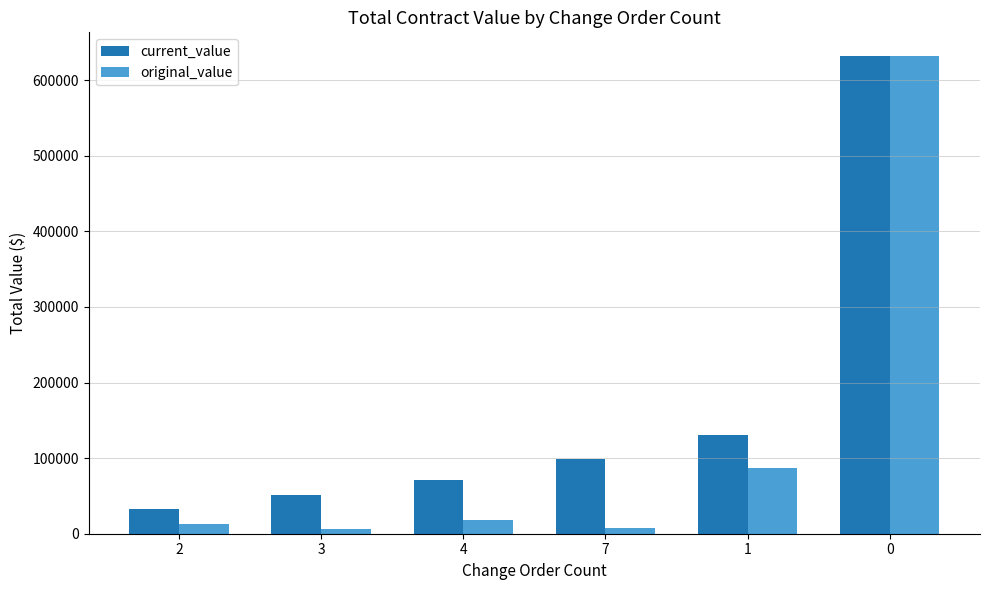

What is the sum of the original_value values at 3 and 4?

24913.8